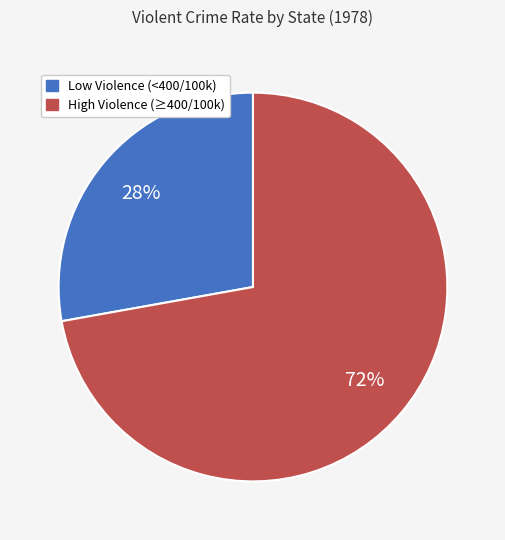

Does Low Violence (<400/100k) represent more than half of the total?

No